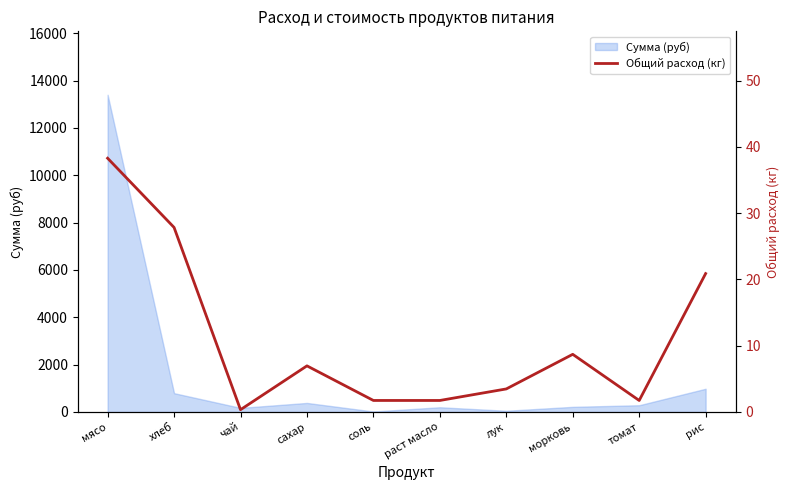

Which category has the highest value in the Сумма (руб) series?

мясо